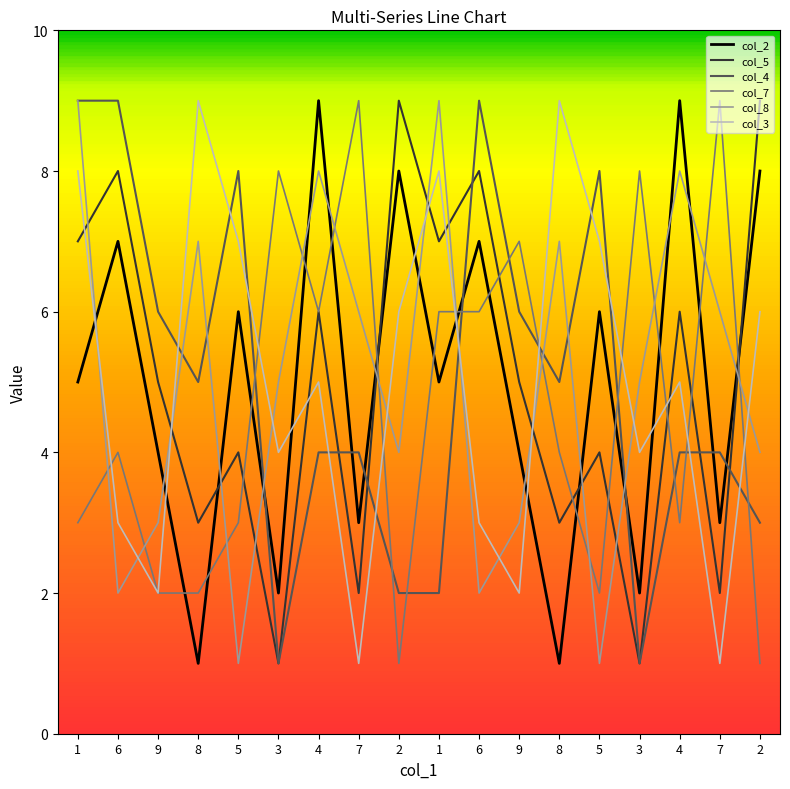

Which label corresponds to the smallest value in the chart?

8